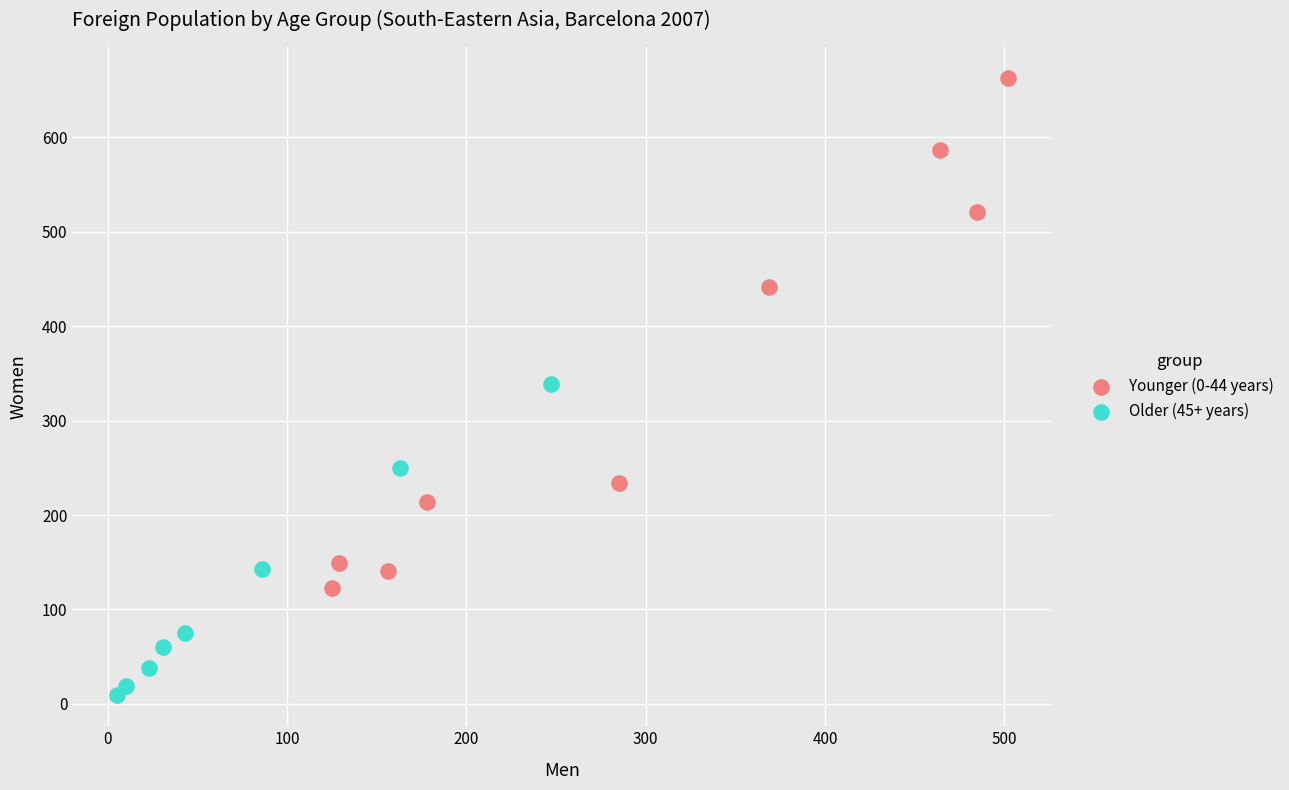

Which series reaches the maximum Y coordinate?

Younger (0-44 years)